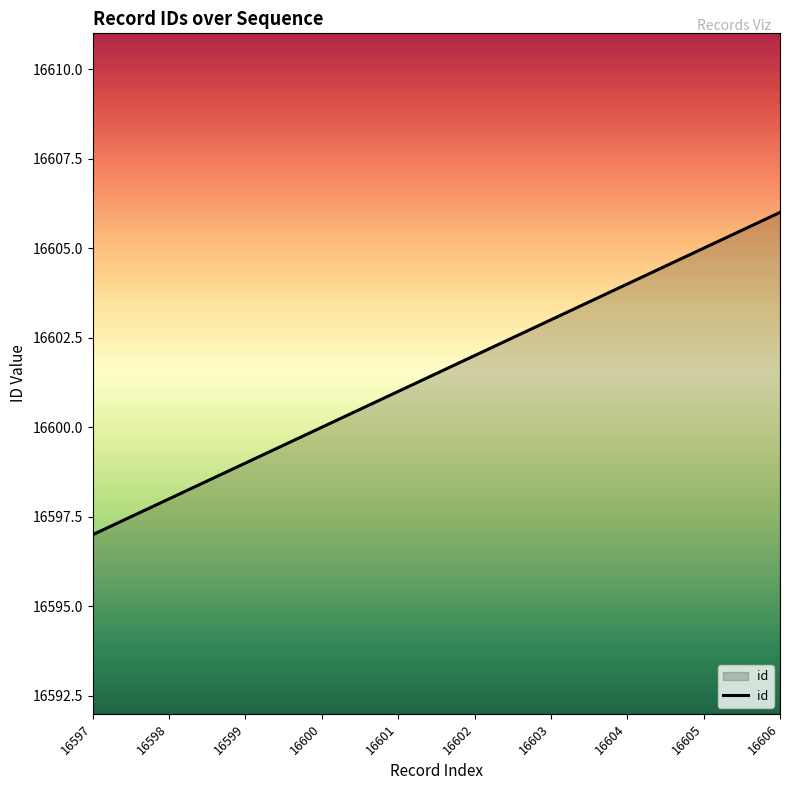

How many lines are shown in the chart?

1